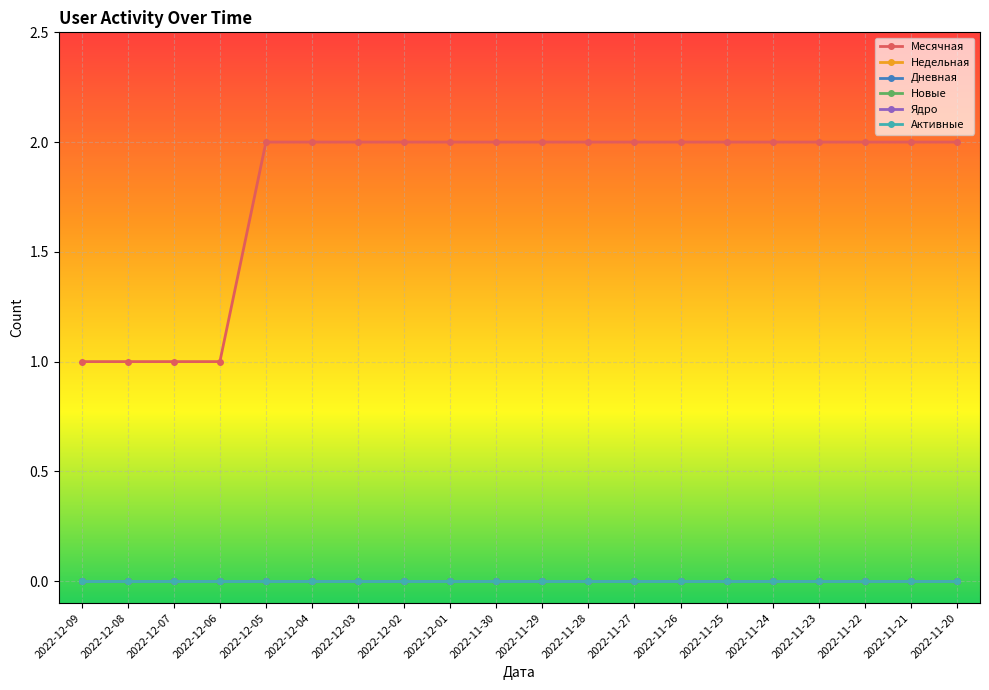

At which label is Активные closest to 0?

2022-12-09